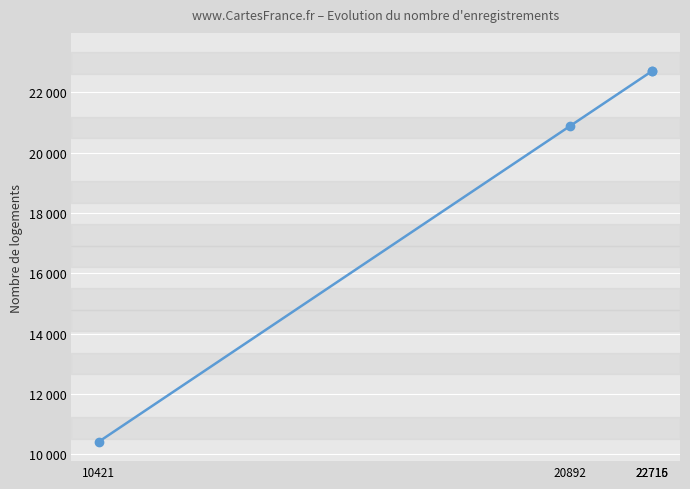

Does the chart have visible grid lines?

Yes